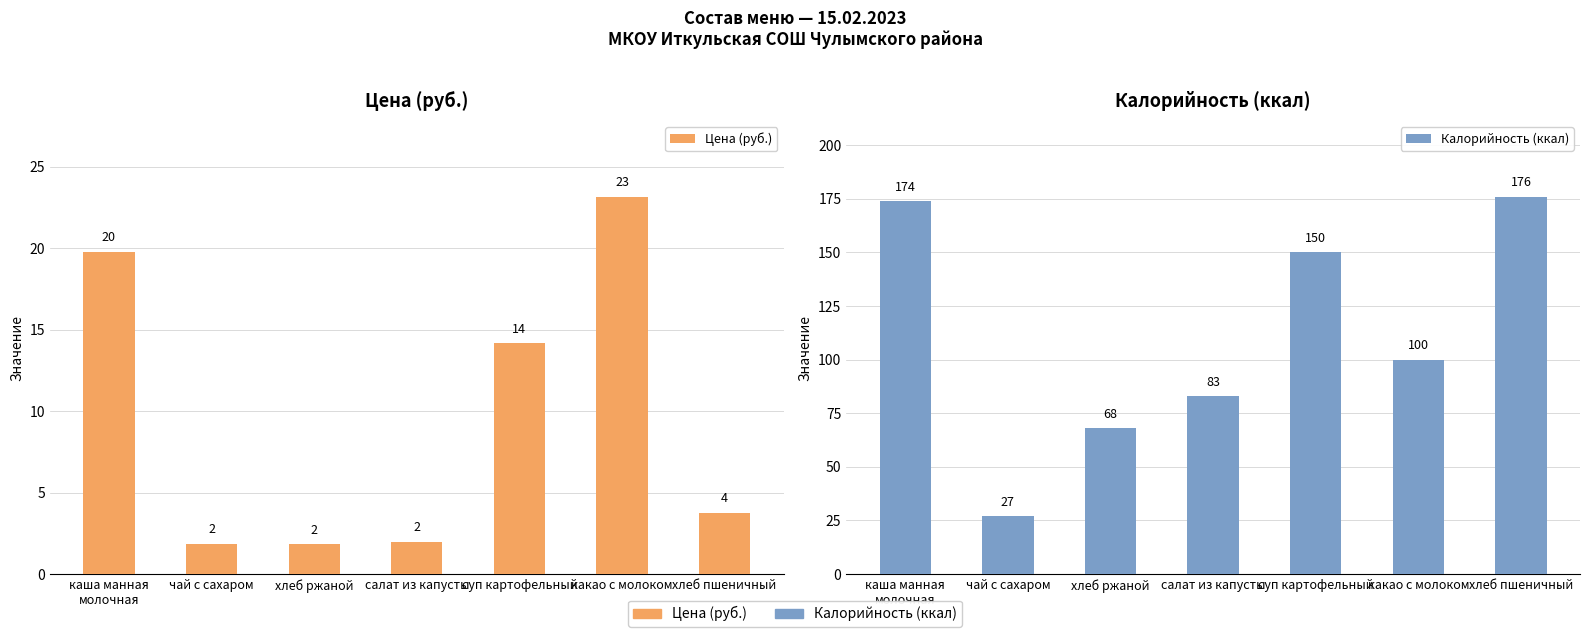

What is the maximum value for Цена (руб.)?

23.2